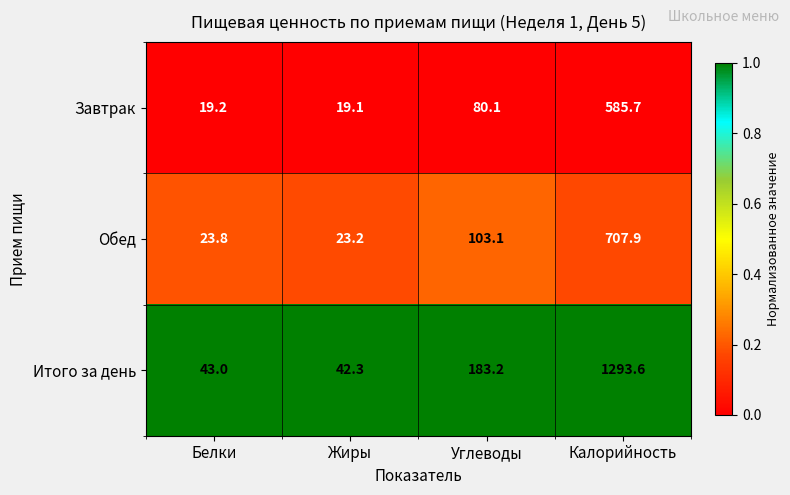

Which series has the largest total across all categories?

Итого за день